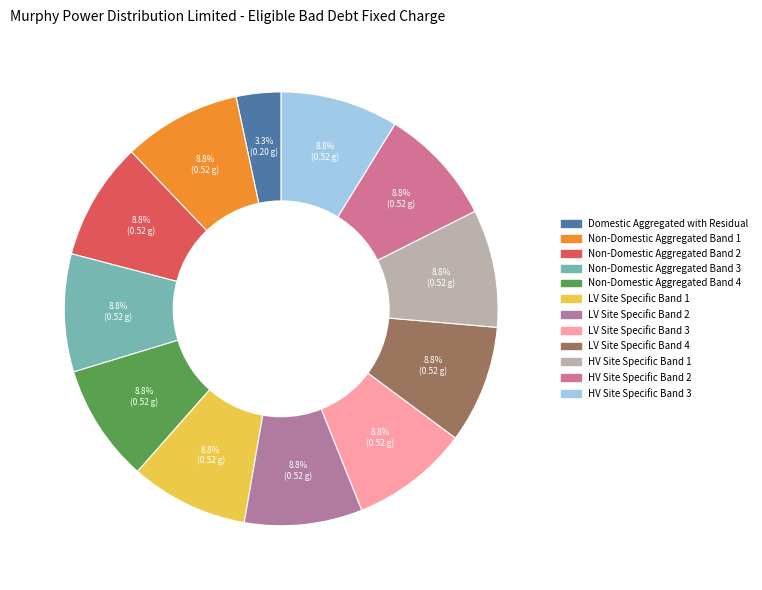

Which category has the biggest portion of the pie?

Non-Domestic Aggregated Band 1